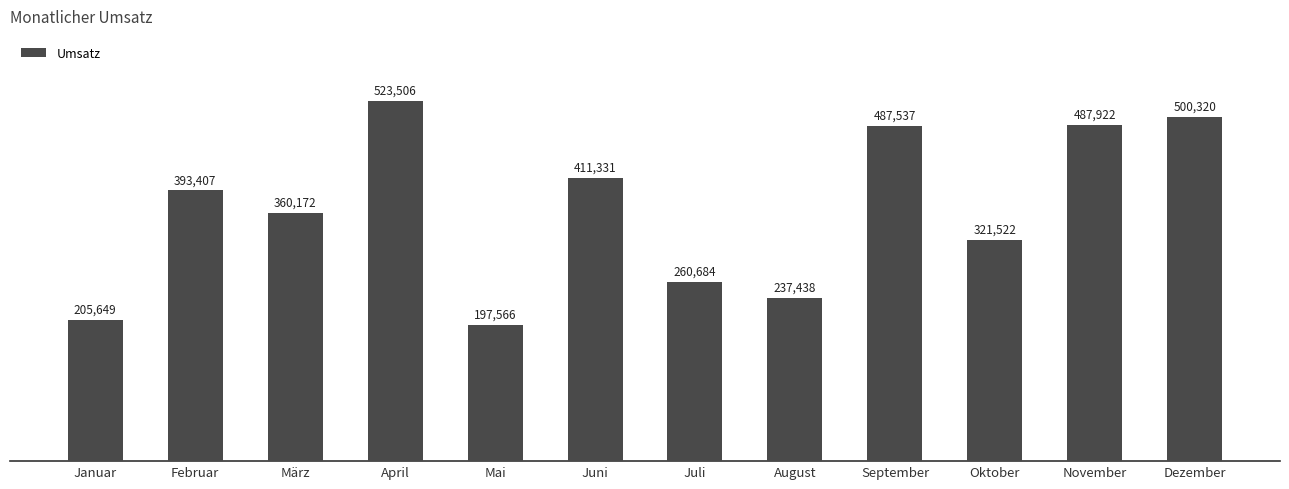

List the labels in order of value, largest first.

April, Dezember, November, September, Juni, Februar, März, Oktober, Juli, August, Januar, Mai